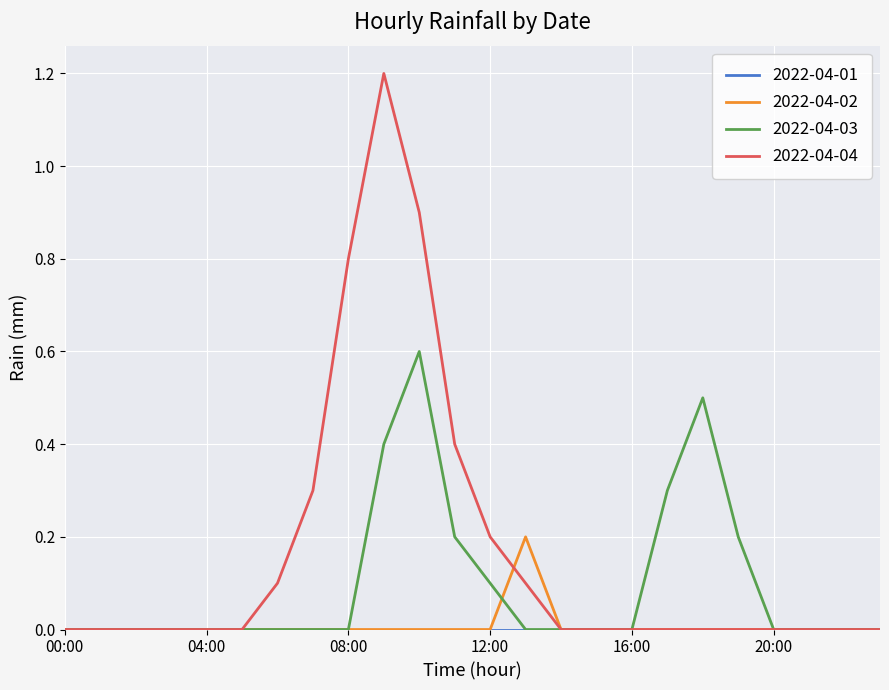

How many series are shown in this chart?

4